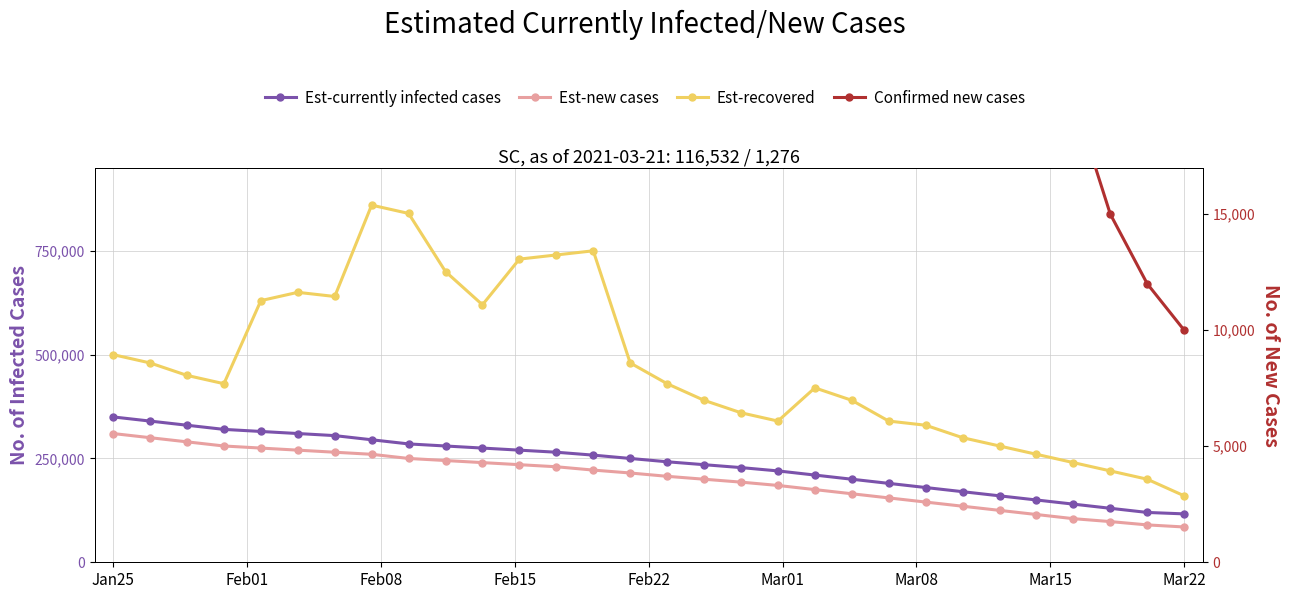

Rank the series by their maximum value, from lowest to highest.

Confirmed new cases, Est-new cases, Est-currently infected cases, Est-recovered